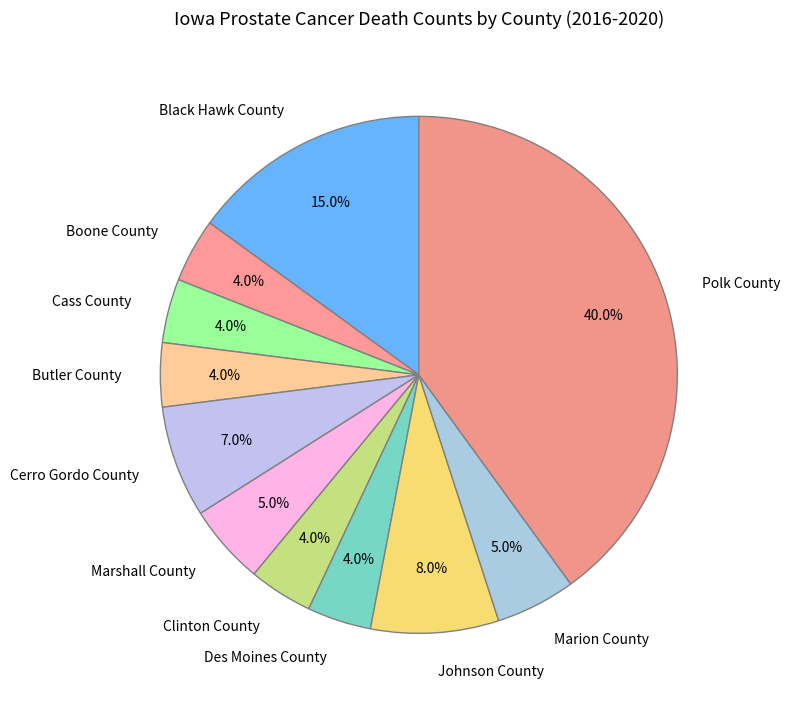

Which has a higher value, Marshall County or Cass County?

Marshall County